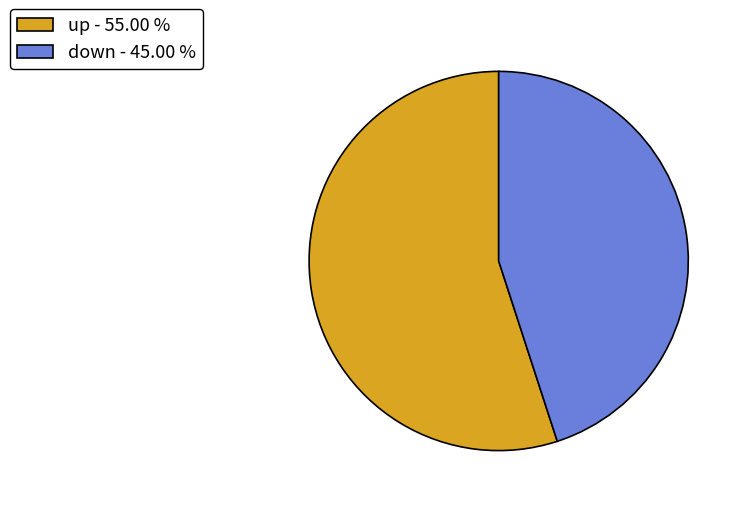

Which slice is the largest?

up